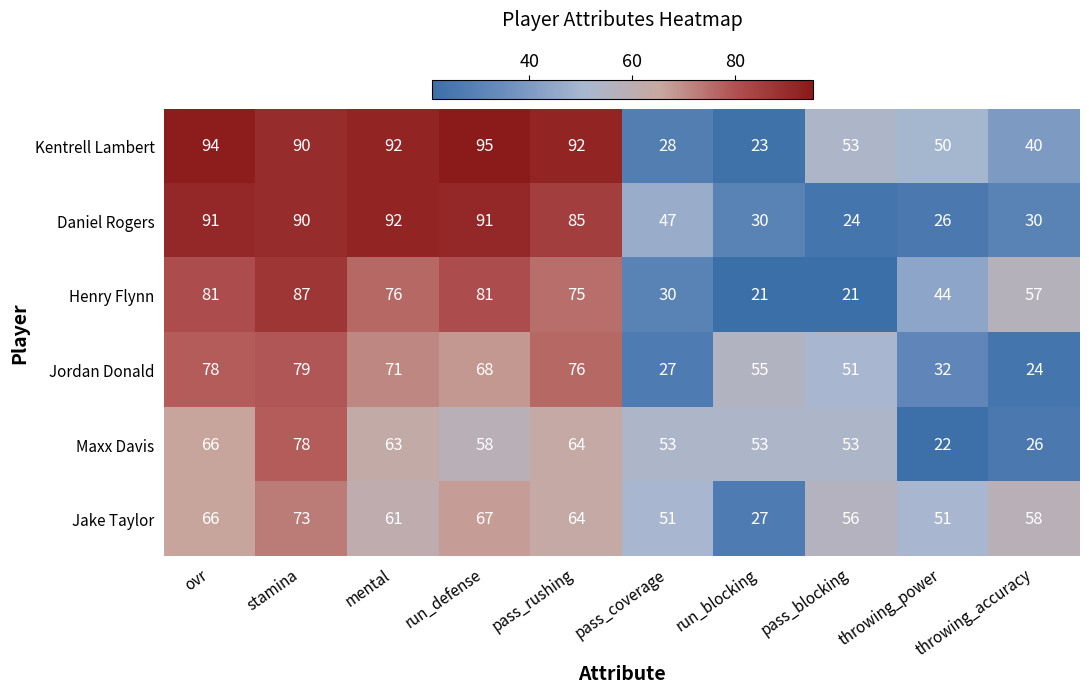

Which series has the widest spread of values?

Kentrell Lambert